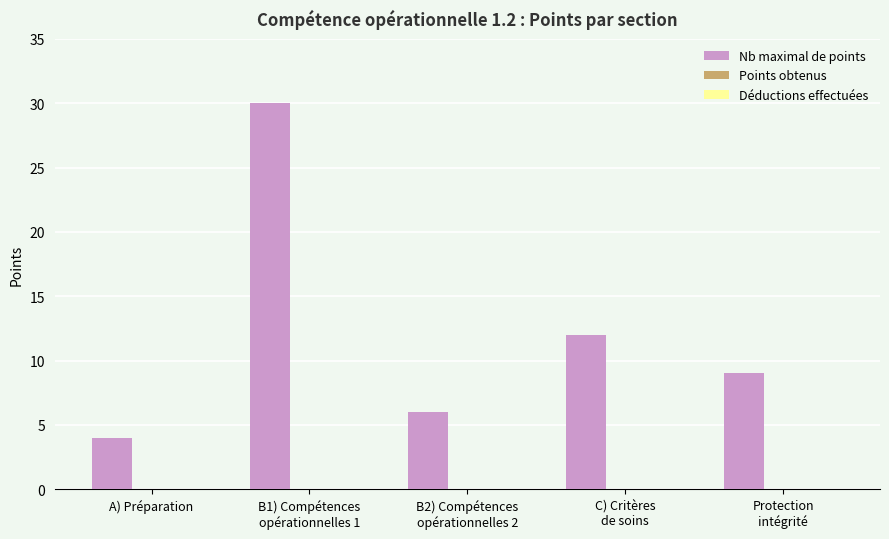

Are the bars horizontal?

No